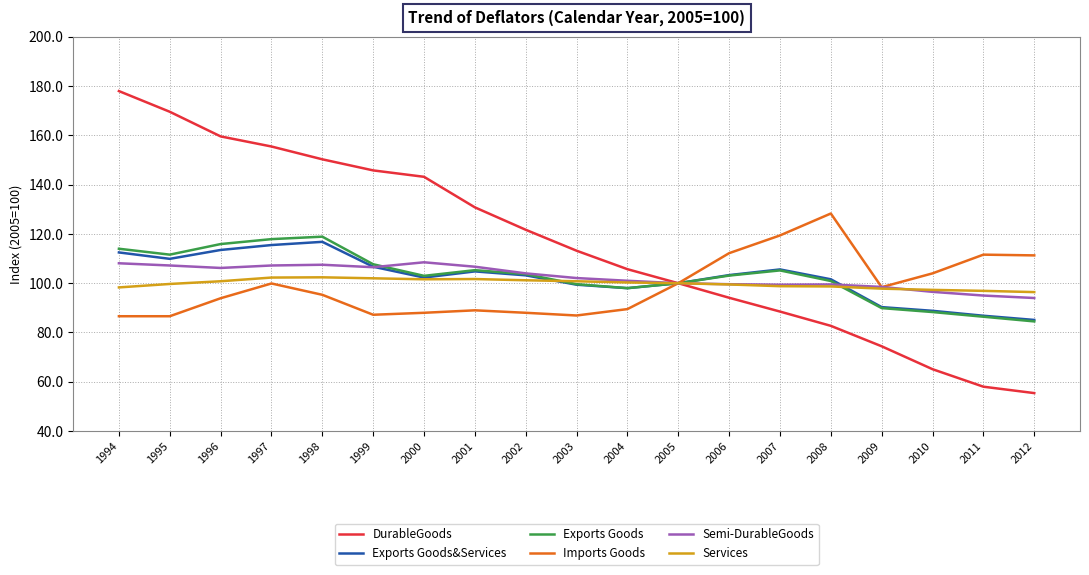

Read the Semi-DurableGoods value at 2004.

101.0